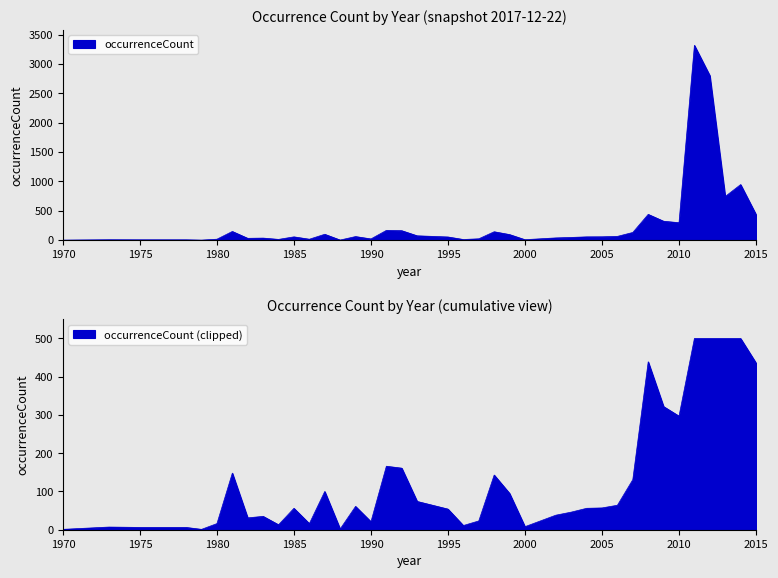

List the labels in order of value, smallest first.

1970, 1979, 1988, 1975, 1978, 1973, 2000, 1996, 1984, 1980, 1986, 1990, 1997, 1982, 1983, 2002, 2003, 1995, 1985, 2004, 2005, 1989, 1994, 2006, 1993, 1999, 1987, 2007, 1998, 1981, 1992, 1991, 2010, 2009, 2015, 2008, 2013, 2014, 2012, 2011